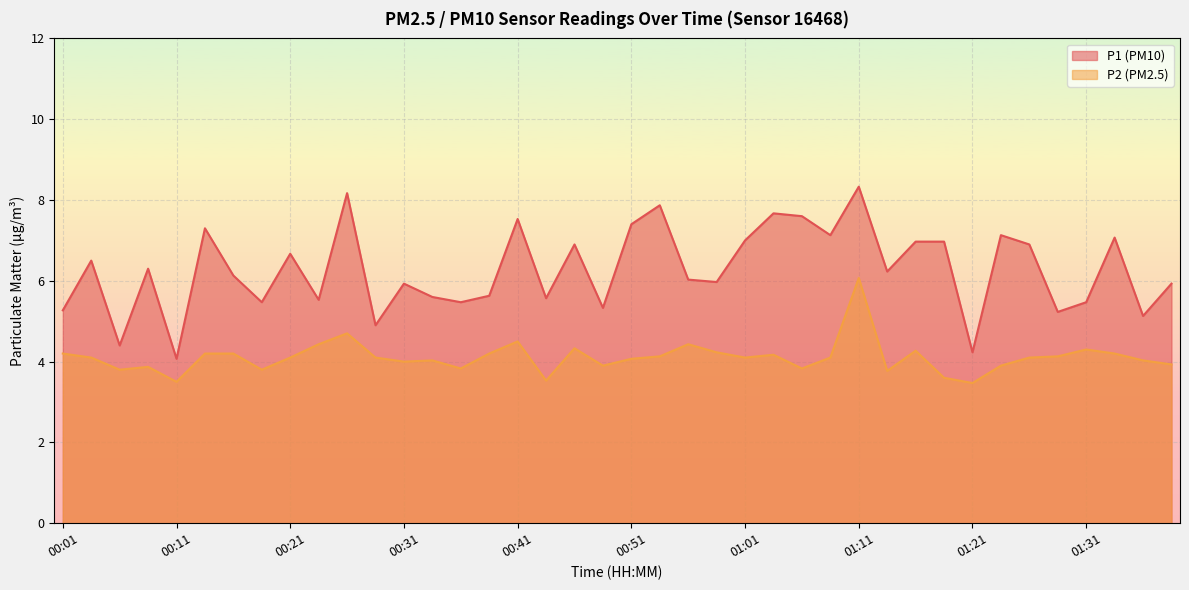

True or false: P1 and P2 intersect in this chart.

False